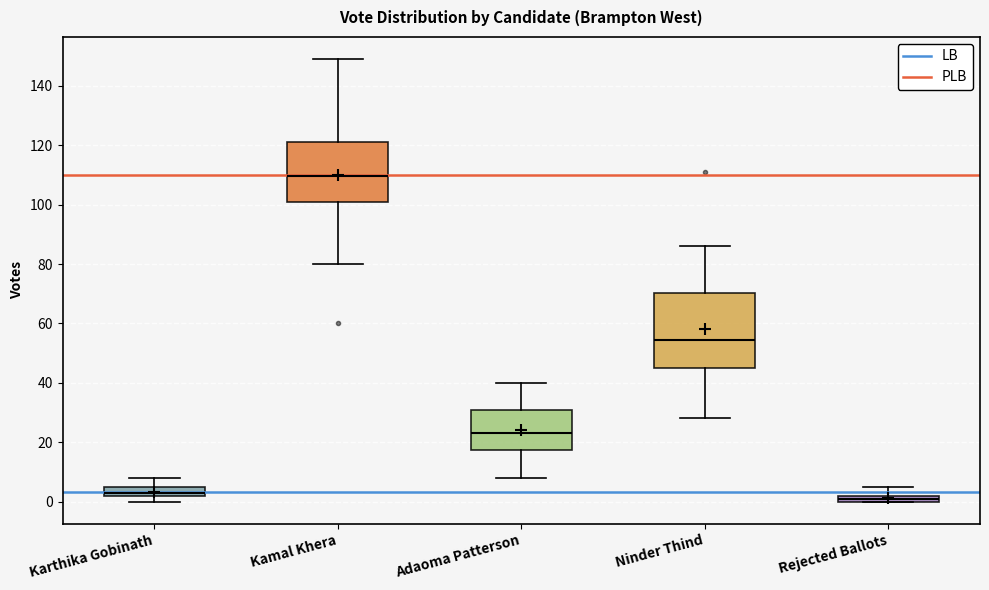

Comparing the boxes themselves (not the whiskers), which one is the tallest?

Ninder Thind